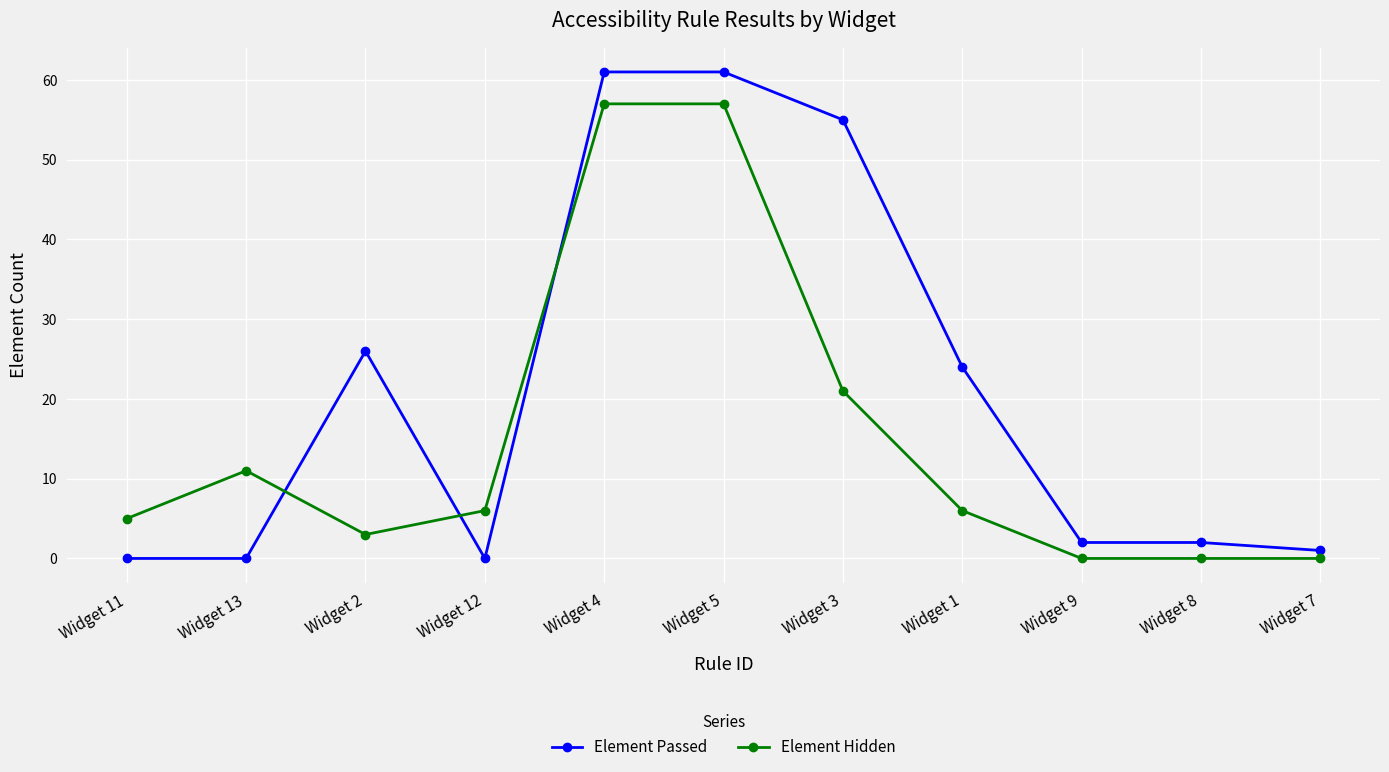

Reading left to right, transcribe all the data shown in this chart.

Element Passed: 0	0	26	0	61	61	55	24	2	2	1
Element Hidden: 5	11	3	6	57	57	21	6	0	0	0